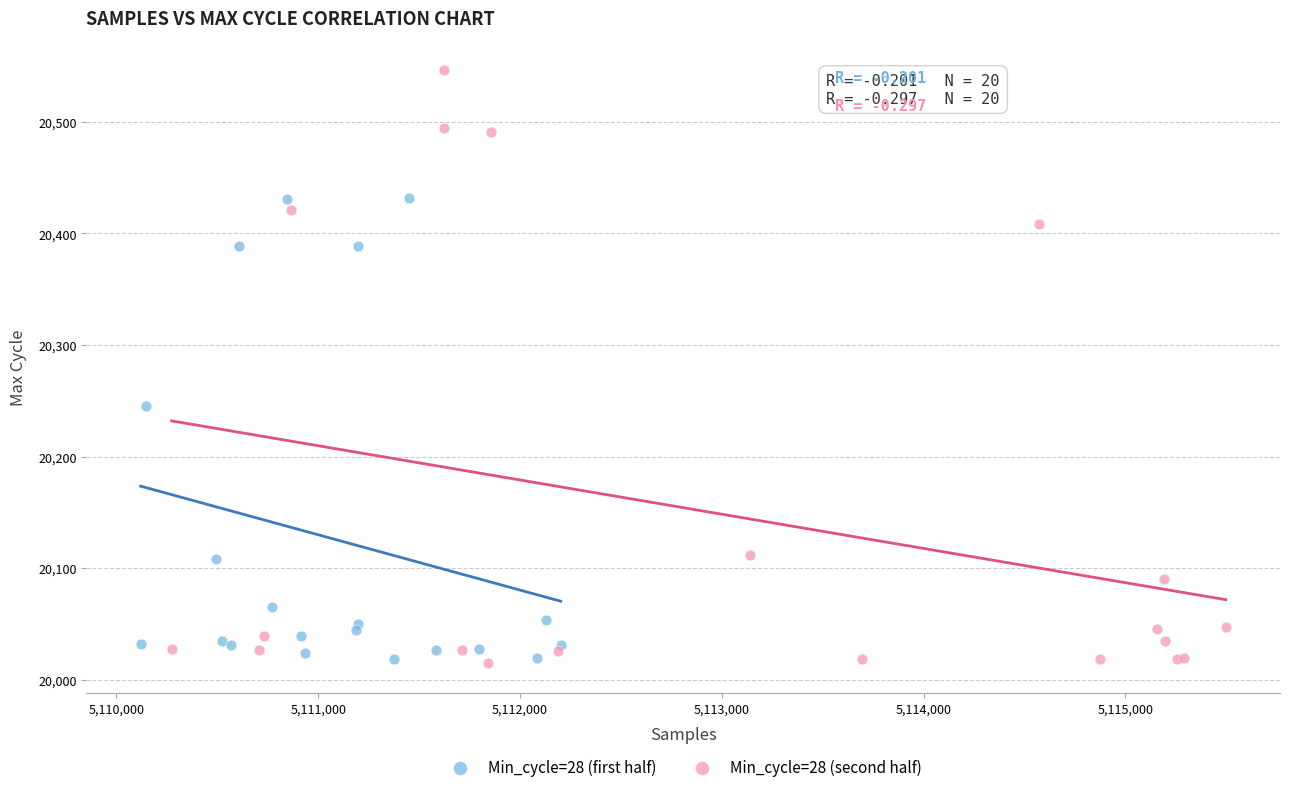

What are all the series names shown in the legend?

Min_cycle=28 (first half), Min_cycle=28 (second half)